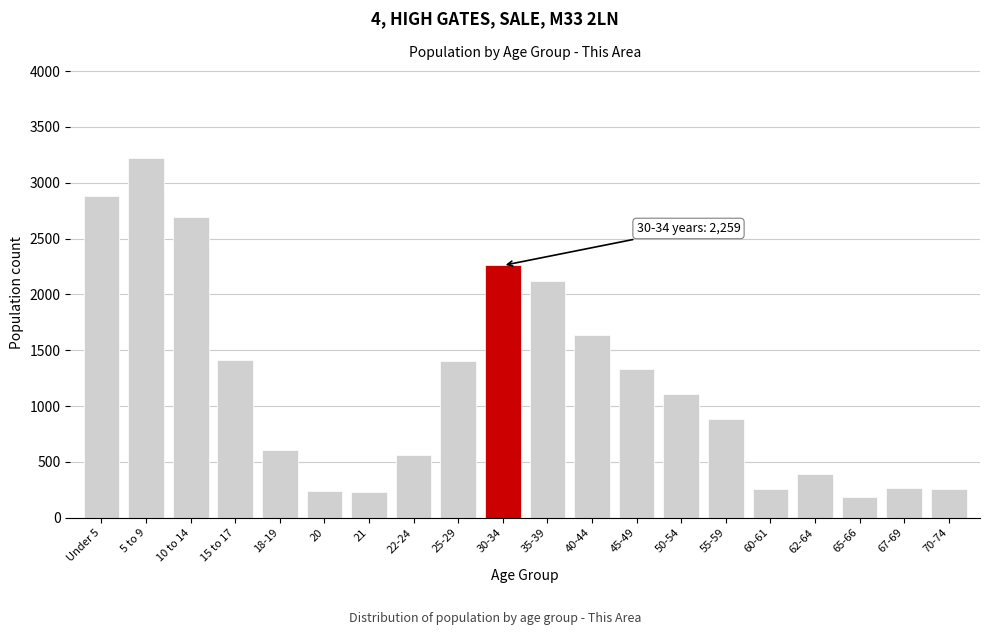

At which label is the value closest to 1703?

40-44